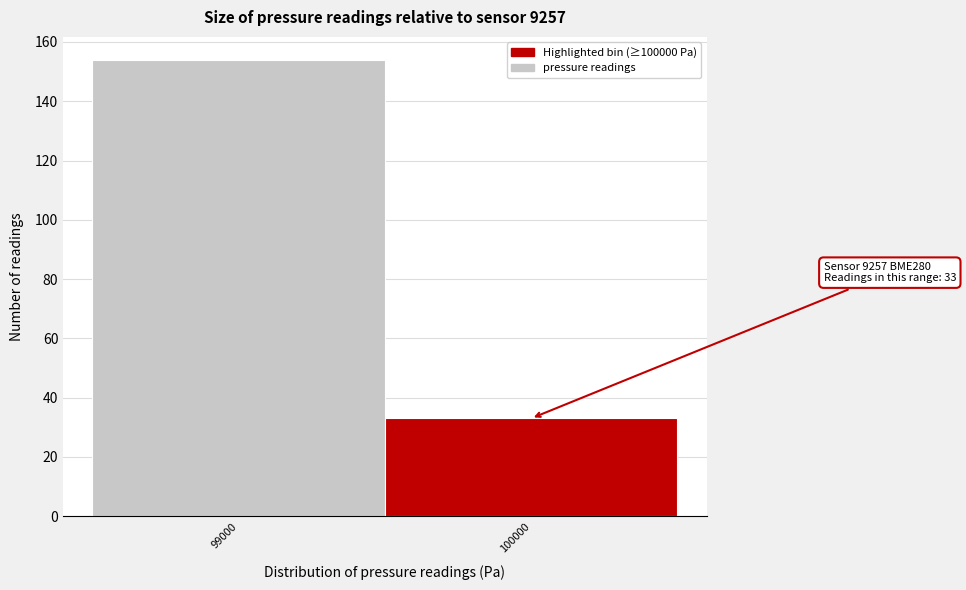

Reading left to right, what are all the values shown in this chart?

99000=154	100000=33